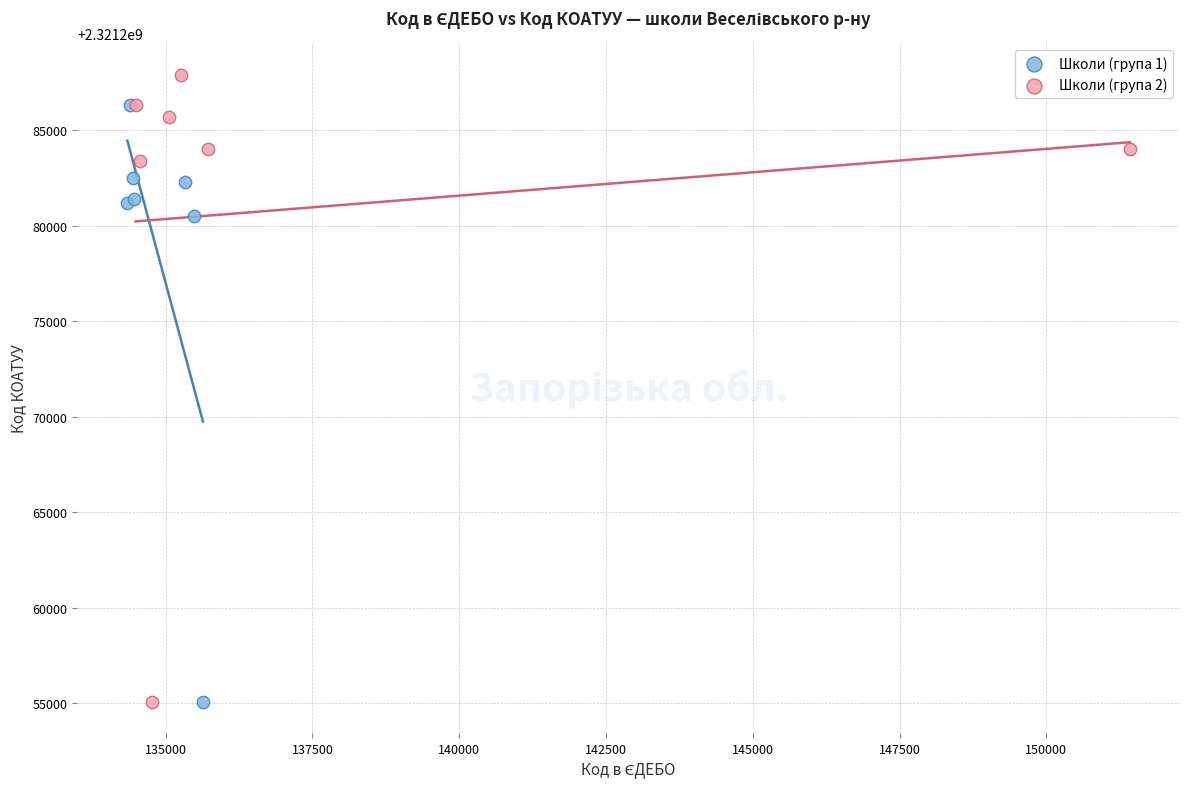

Which series has the largest Y range (max minus min)?

Школи (група 2)